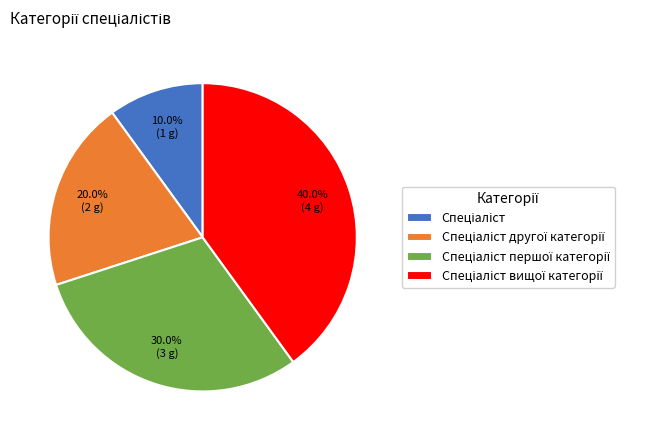

Does any single category account for the majority?

No